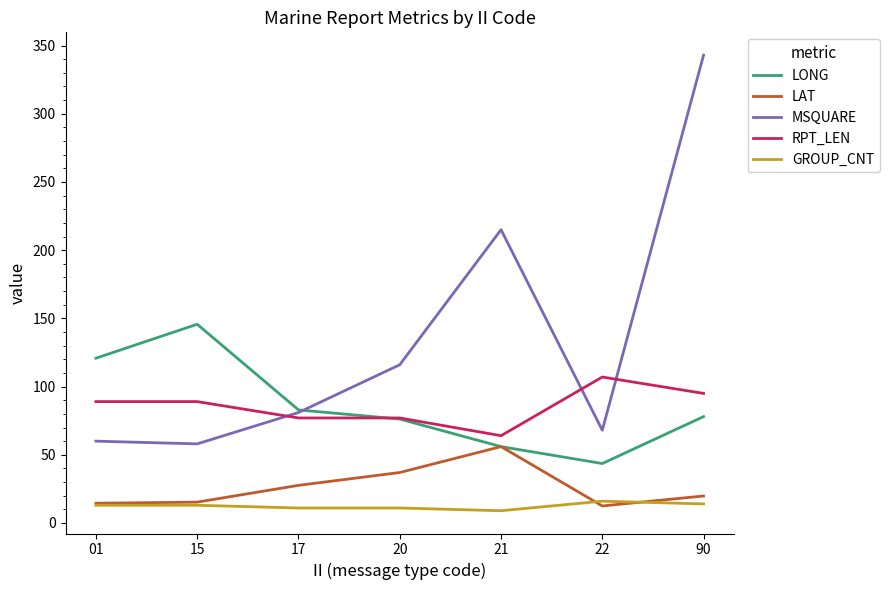

At which label does MSQUARE reach its peak?

90